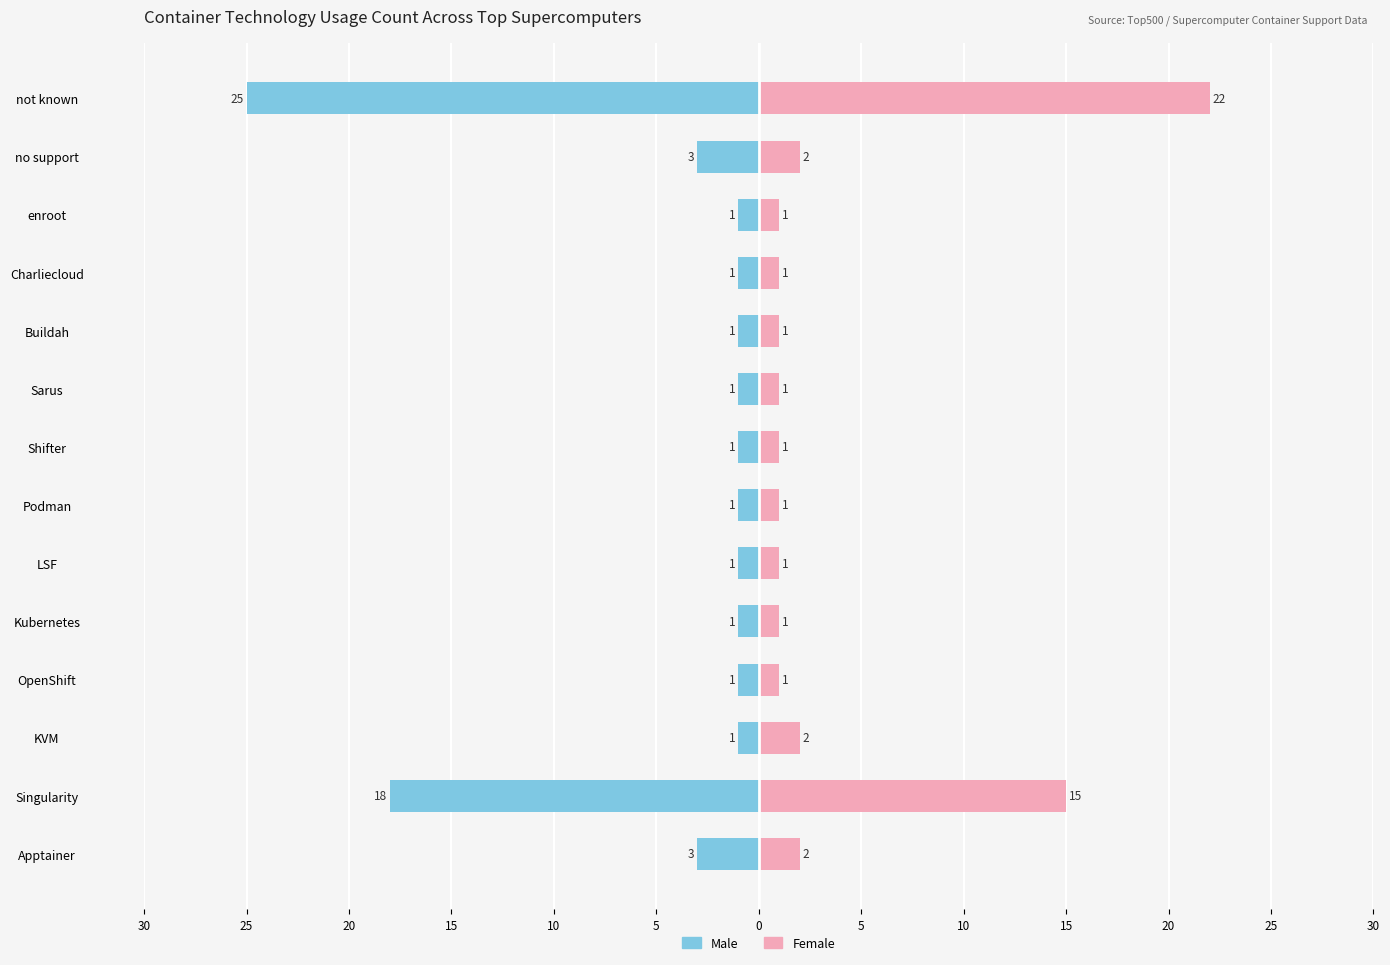

Reading right to left, what are all the values shown in this chart?

Male: -25	-3	-1	-1	-1	-1	-1	-1	-1	-1	-1	-1	-18	-3
Female: 22	2	1	1	1	1	1	1	1	1	1	2	15	2